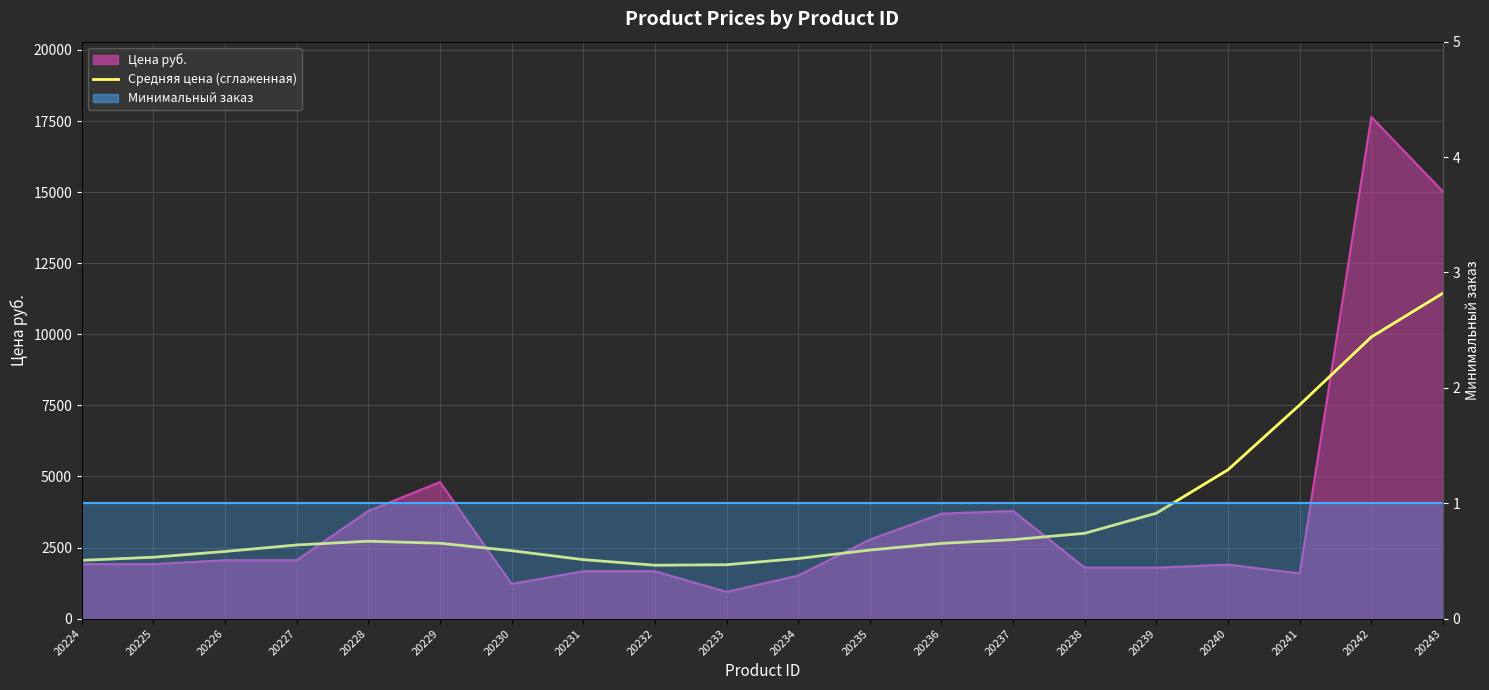

What is the average value?

3677.1